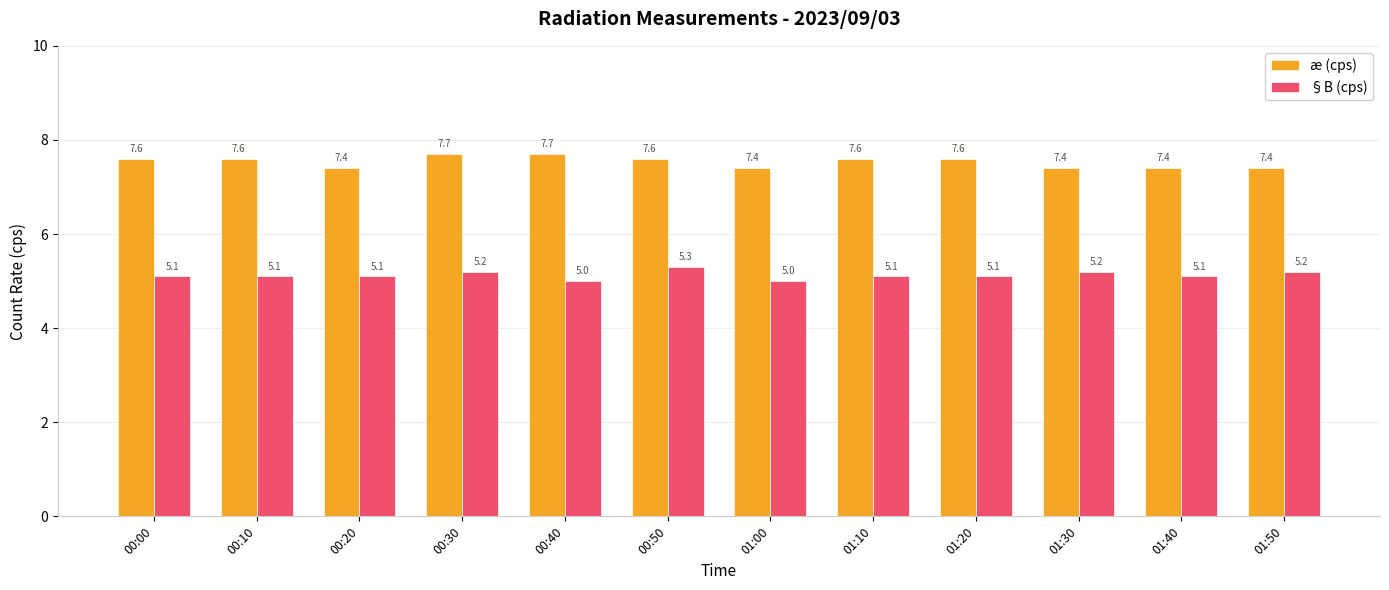

What is the sum of the æ (cps) values at 00:20 and 01:40?

14.8